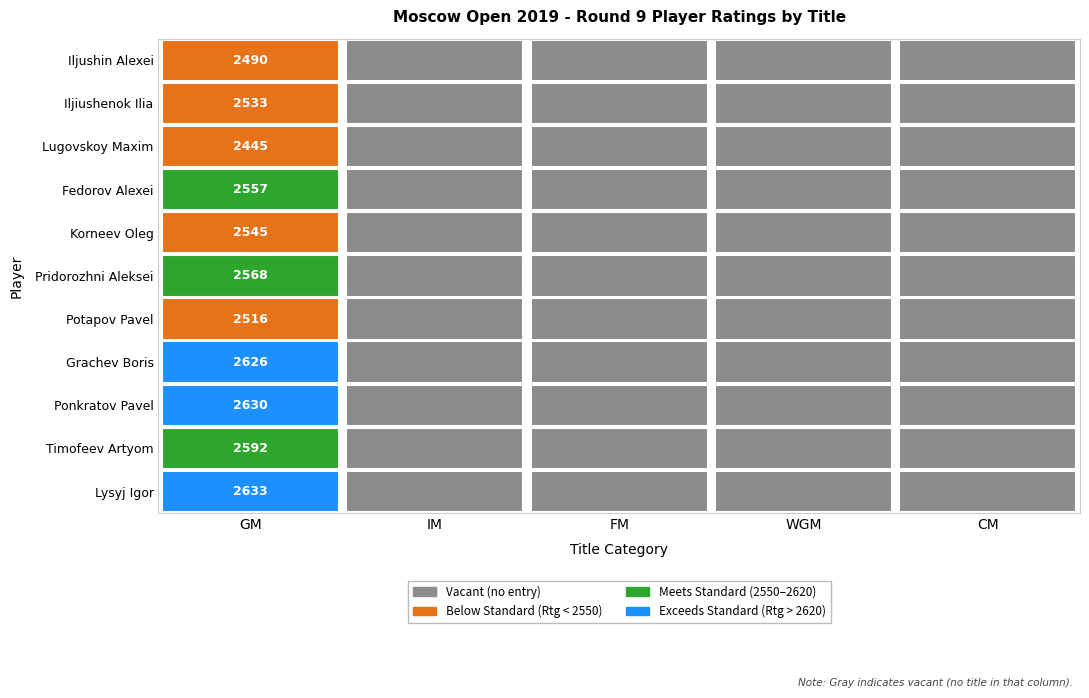

The value of CM at 2 is 1438. True or false?

False